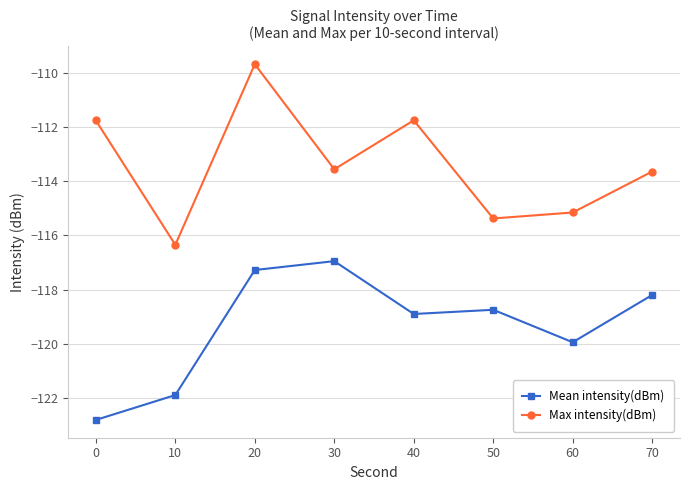

Is this an area chart (filled region under the line)?

No